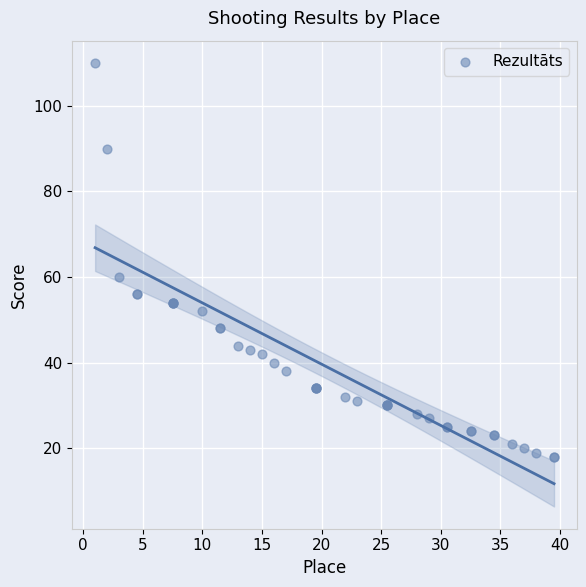

What Y value in the scatter plot is closest to 64?

60